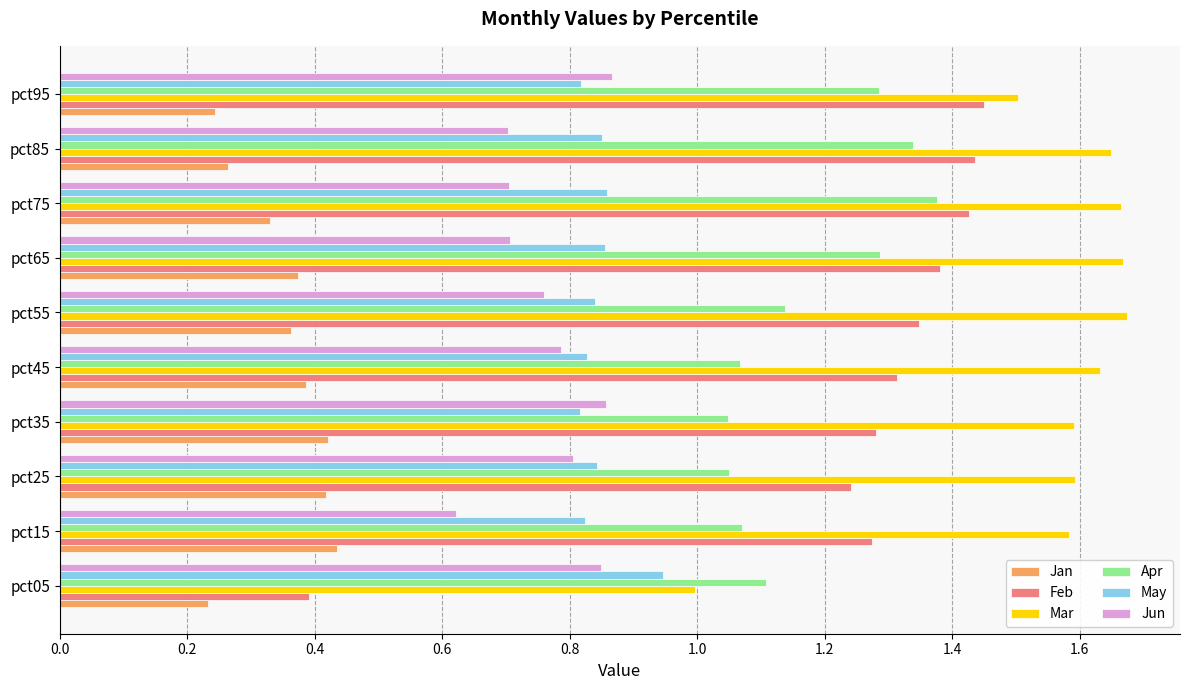

What is the sum of the Feb values at pct05 and pct65?

1.8